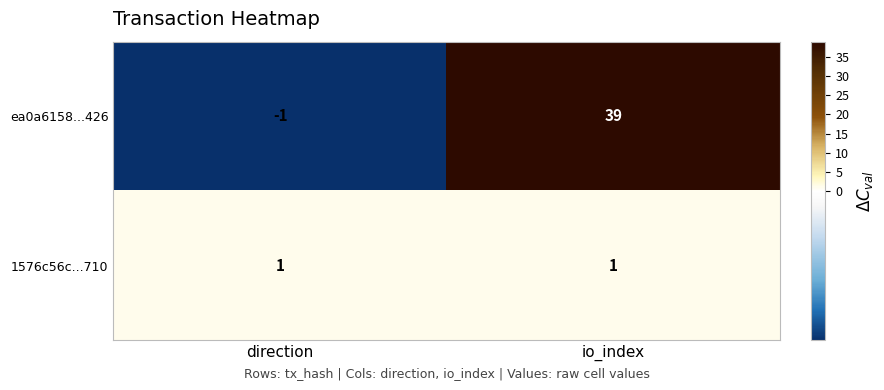

What is the smallest value displayed?

-1